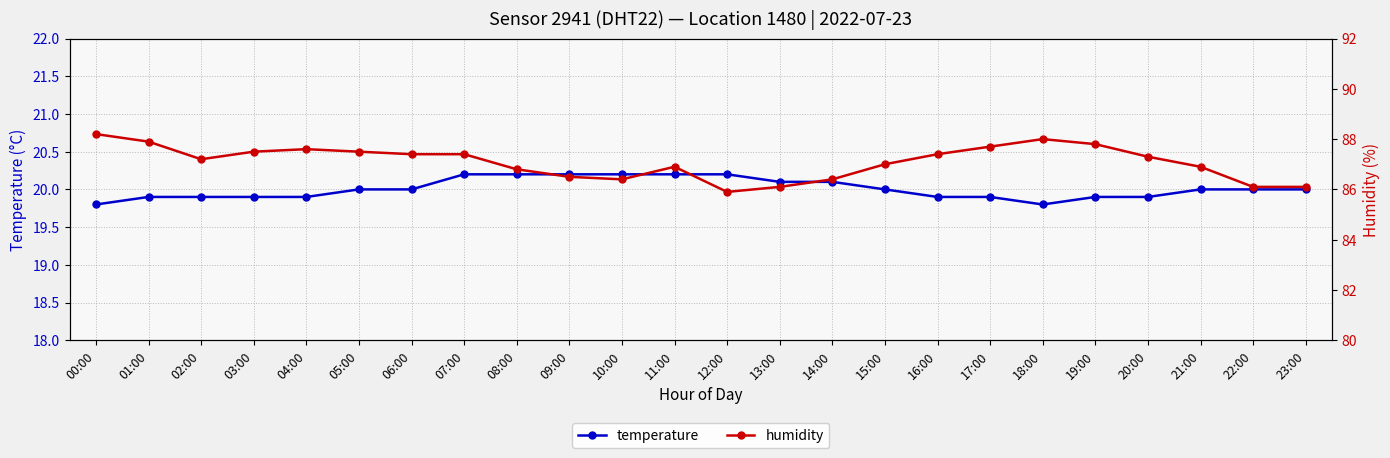

Which series has the largest total across all categories?

humidity